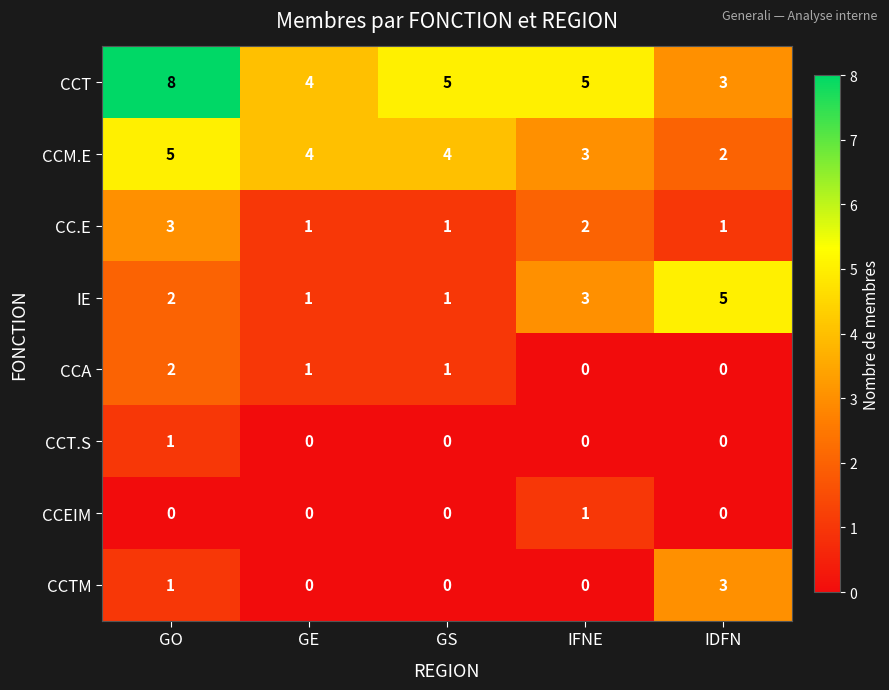

What is the average value of the CCT series?

5